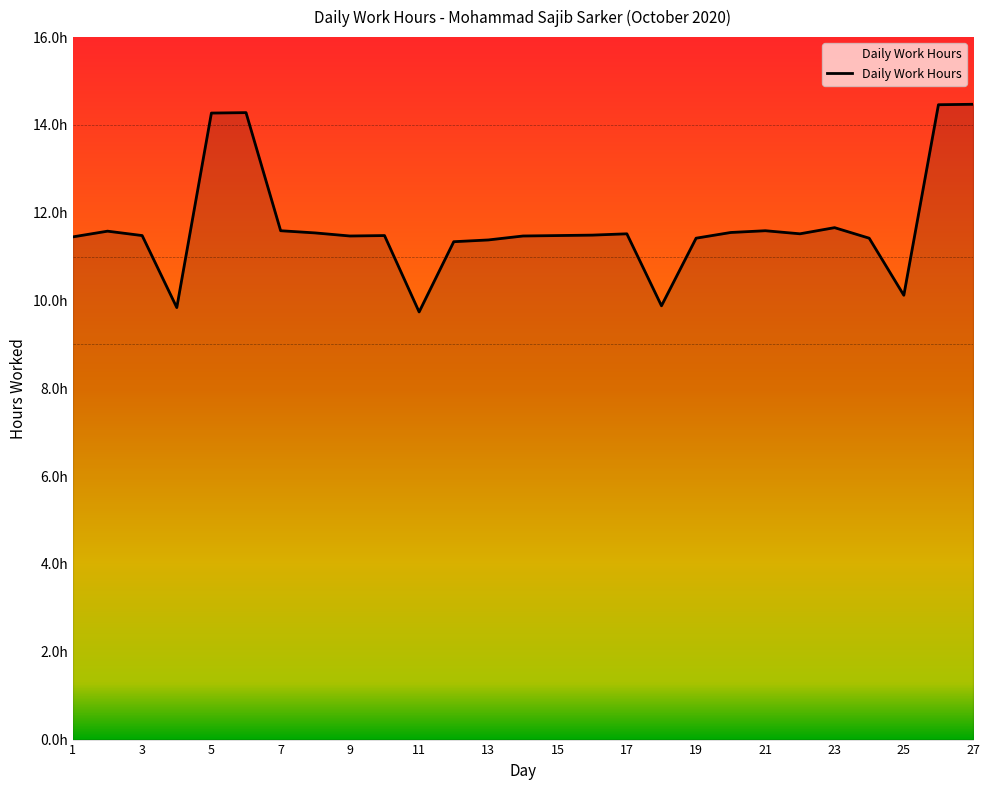

Does the chart have visible grid lines?

No